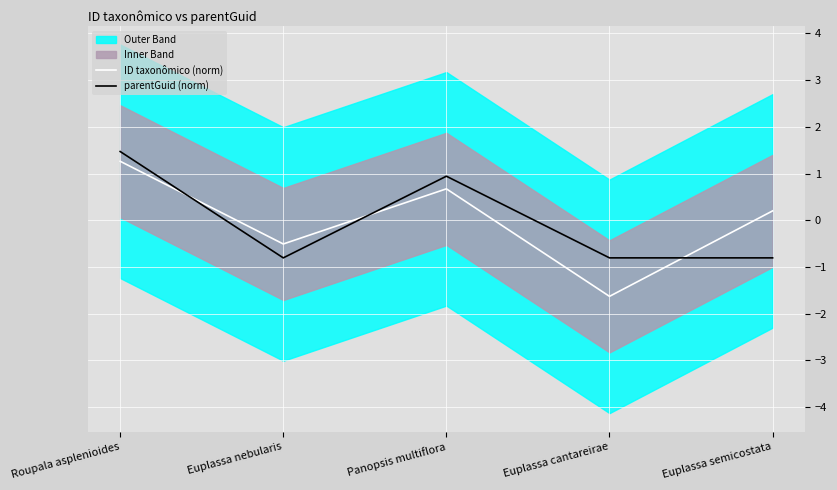

What is the maximum value shown in the chart?

1.5